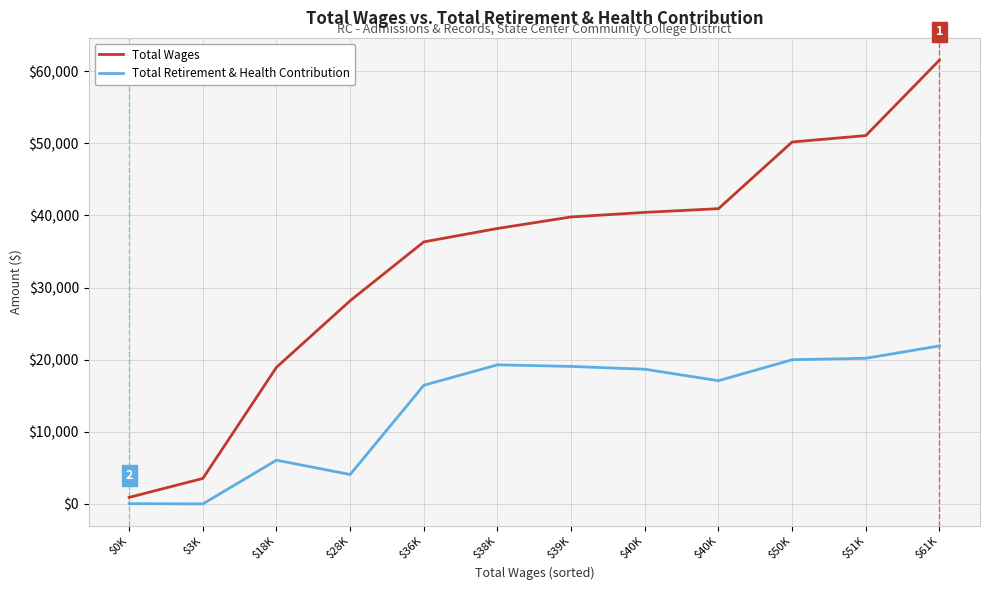

The value of Total Retirement & Health Contribution at $50K is 10814. True or false?

False